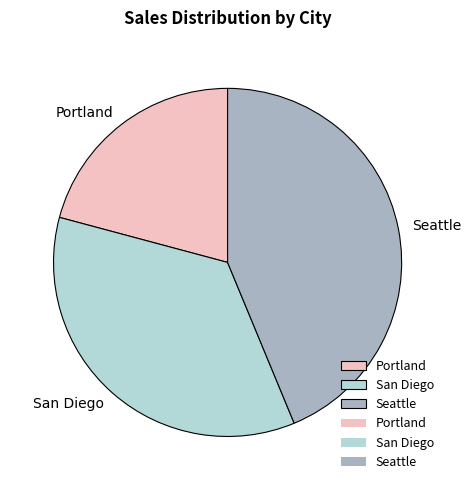

Which category has the biggest portion of the pie?

Seattle